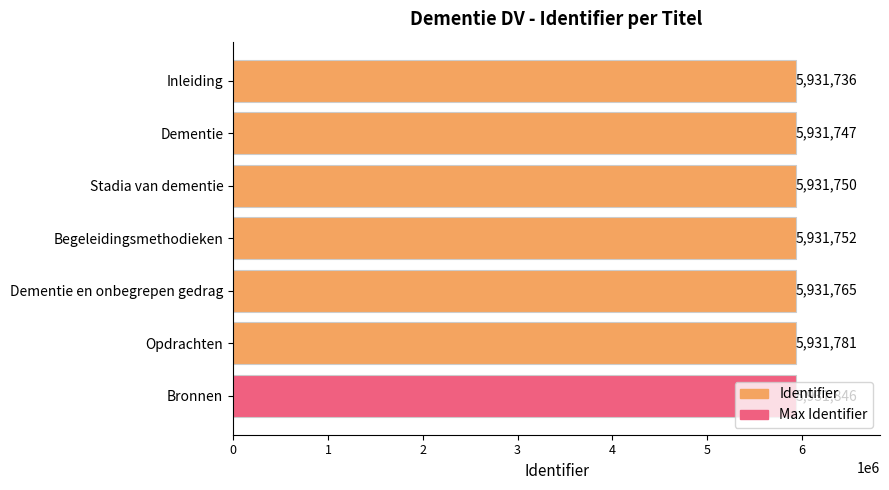

How many bars are there in total?

7